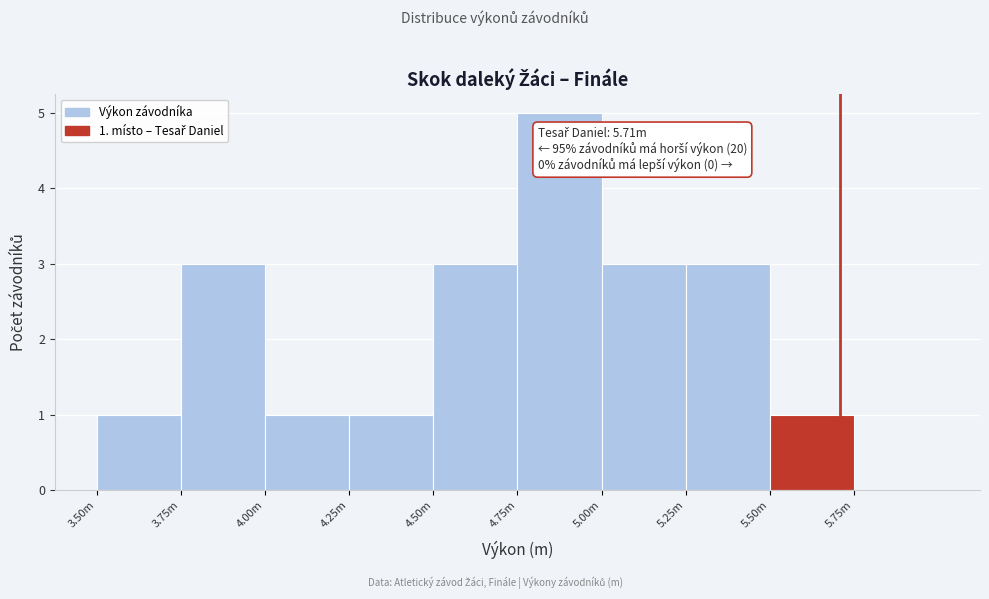

Reading right to left, what are all the values shown in this chart?

5.75m=0	5.50m=1	5.25m=3	5.00m=3	4.75m=5	4.50m=3	4.25m=1	4.00m=1	3.75m=3	3.50m=1